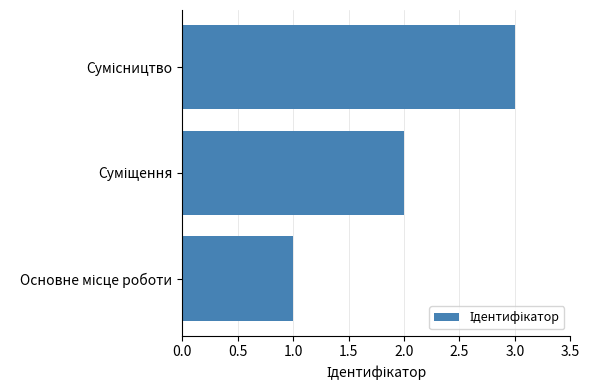

How many values are below 2?

1